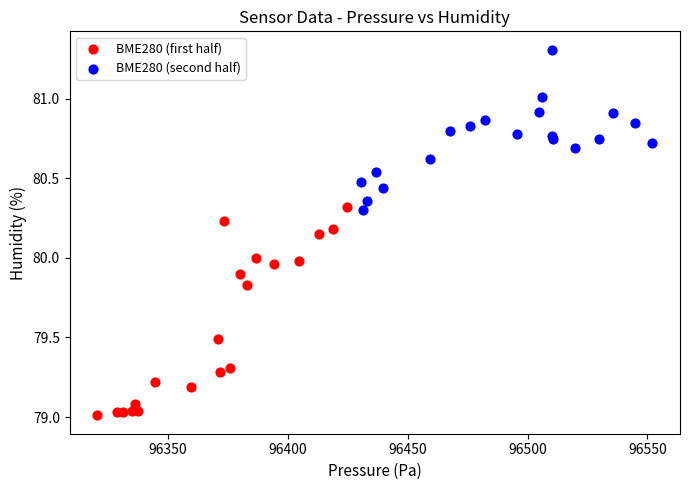

Which series contains the lowest Y value?

BME280 (first half)